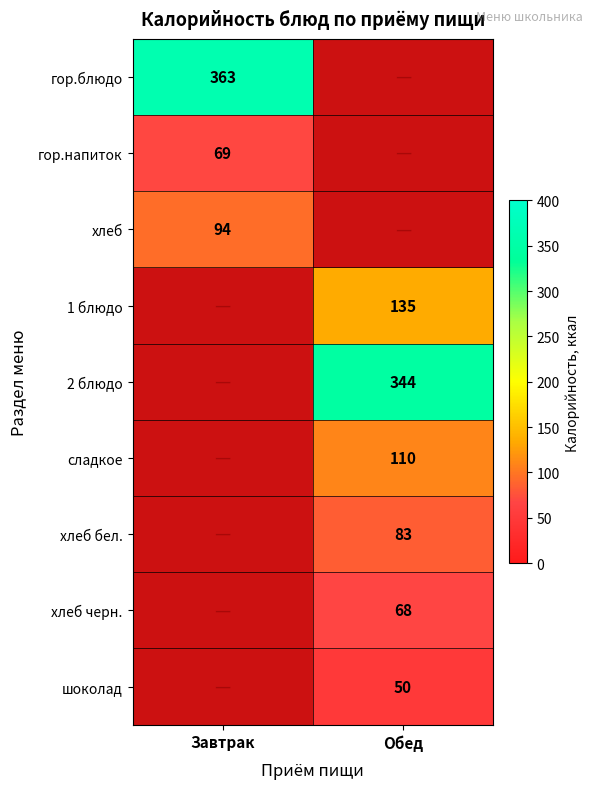

How many series are shown in this chart?

9